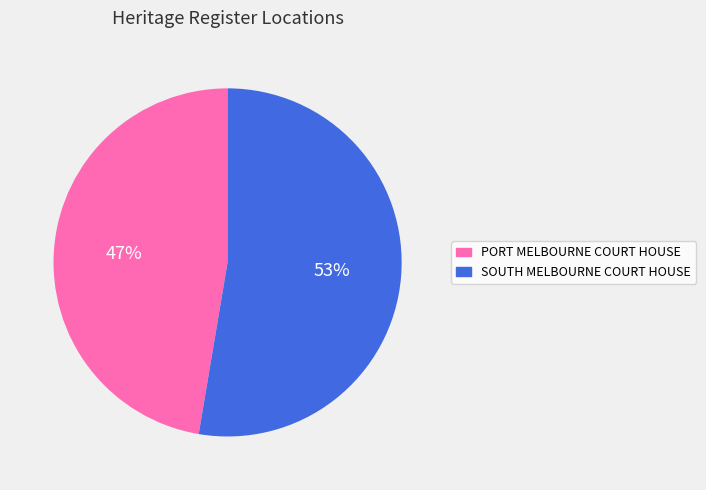

Which slice is the smallest?

PORT MELBOURNE COURT HOUSE